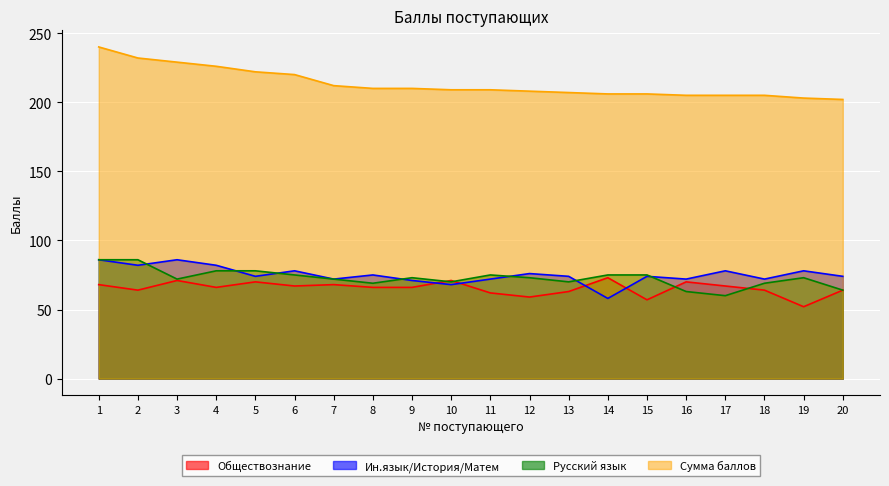

Which series has the widest spread of values?

Сумма баллов